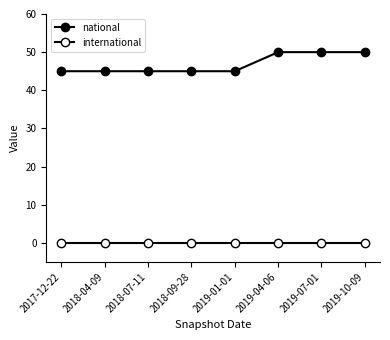

How many data points does each series have?

8